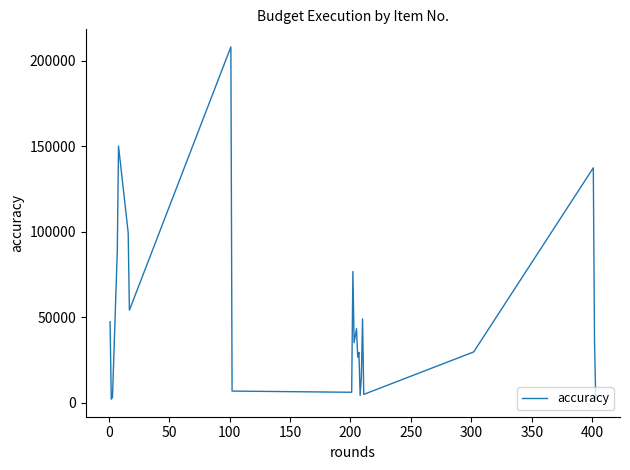

What is the greatest value displayed?

208000